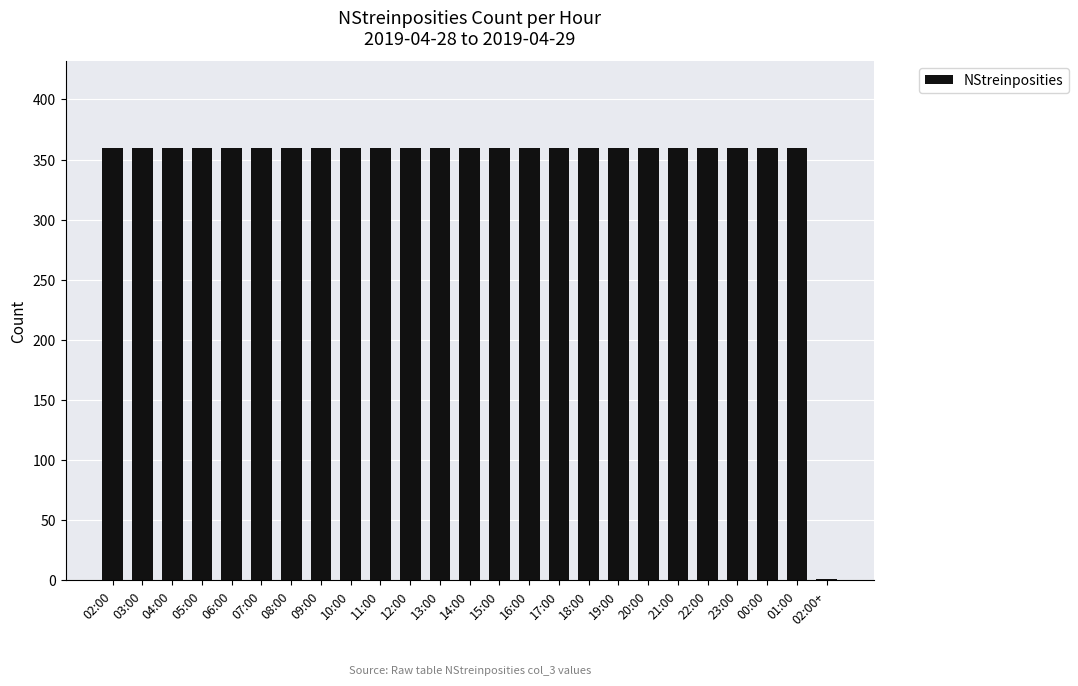

What is the sum of all values?

8641